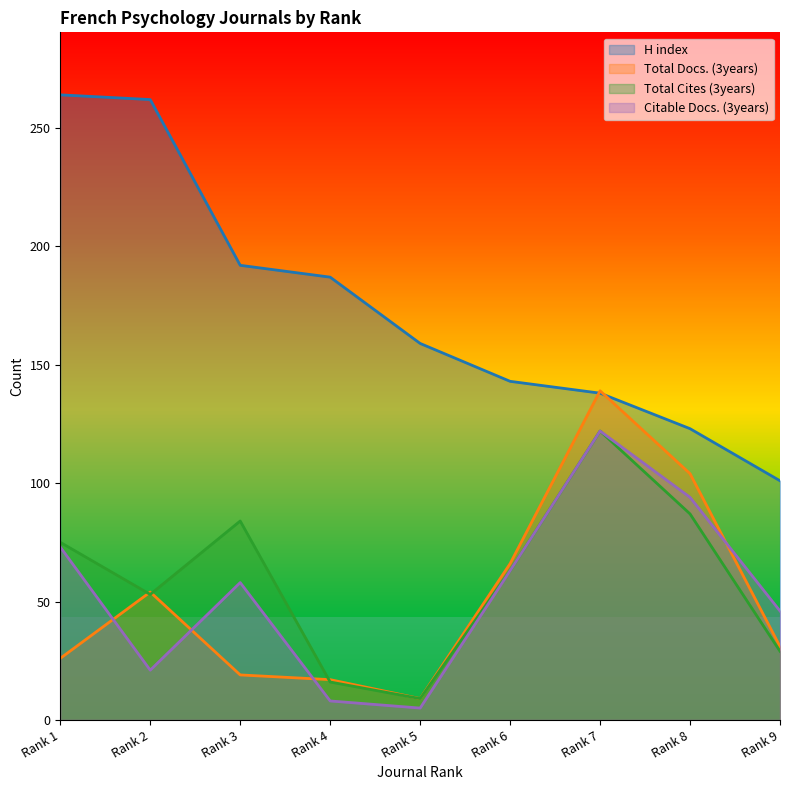

At which category does Total Cites (3years) reach its first local peak?

Rank 3